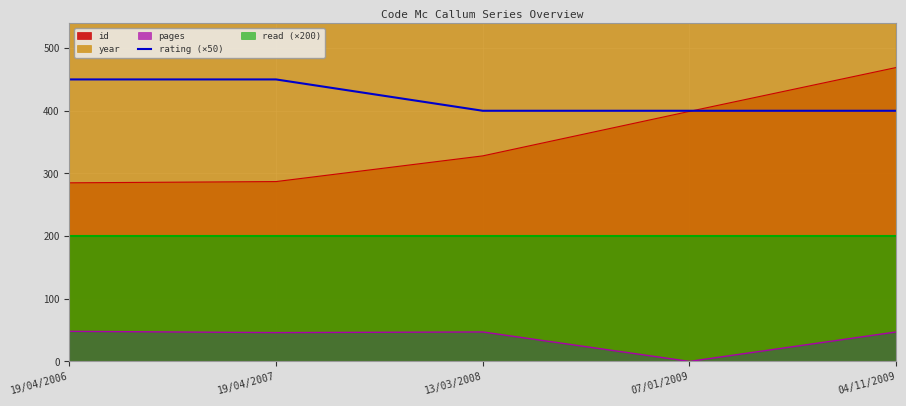

Is it true that the value at 13/03/2008 is 400?

True